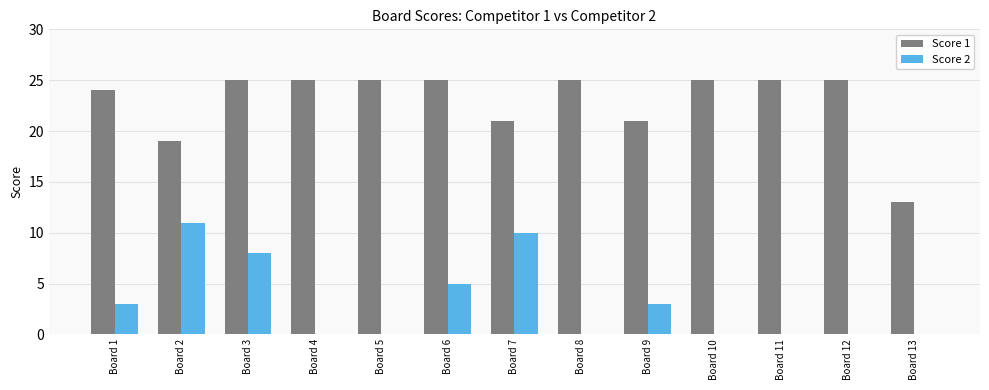

What is the sum of all Score 1 values?

298